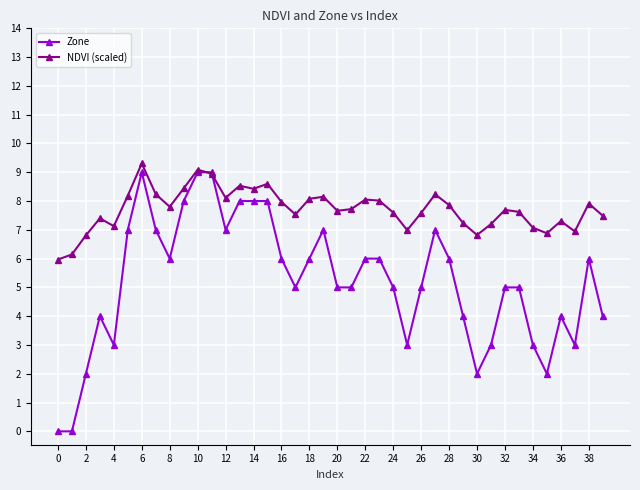

How many lines are shown in the chart?

2